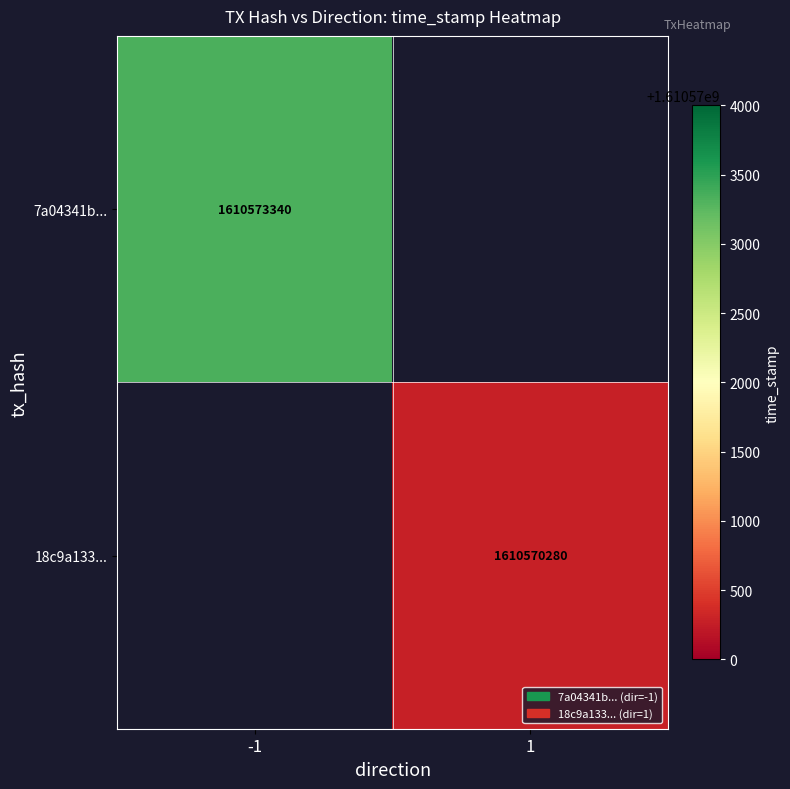

How many data points does each series have?

2